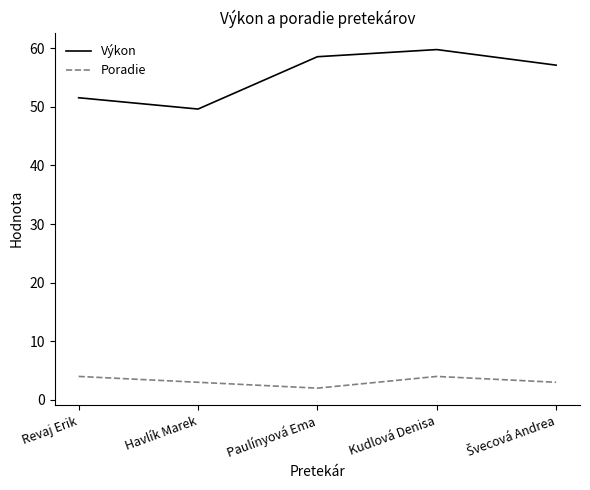

Rank the series by their maximum value, from highest to lowest.

Výkon, Poradie